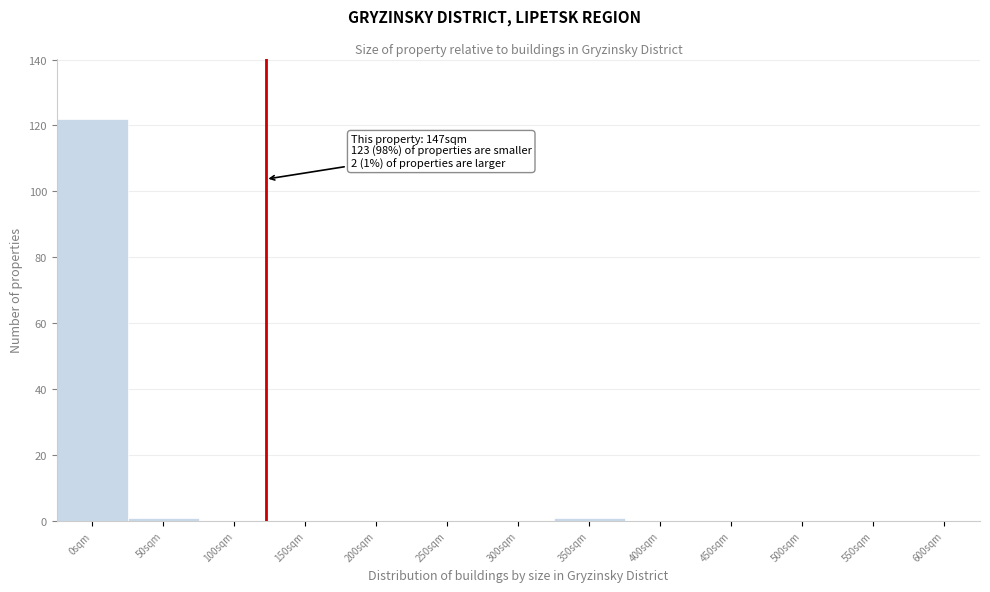

Reading left to right, extract all data points from this chart.

0sqm=122	50sqm=1	100sqm=0	150sqm=0	200sqm=0	250sqm=0	300sqm=0	350sqm=1	400sqm=0	450sqm=0	500sqm=0	550sqm=0	600sqm=0